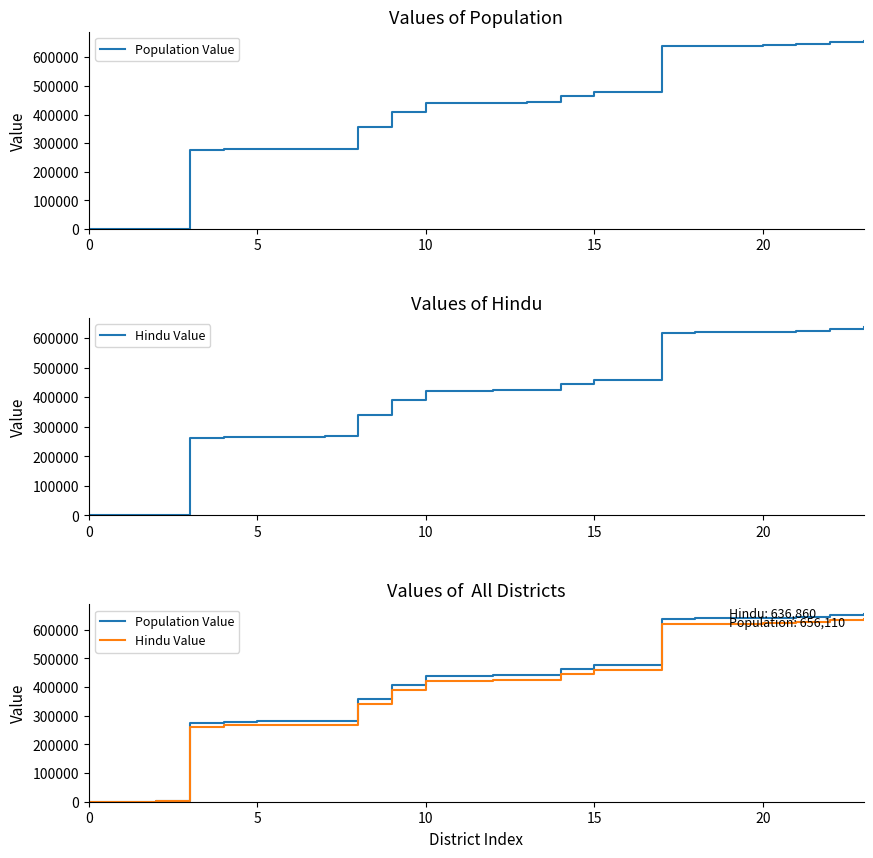

Reading right to left, transcribe all the data shown in this chart.

Population Value: 656110	652200	645560	641290	640340	639870	638800	477800	477560	463360	443160	441740	440320	439130	407630	357830	280730	280260	280020	279070	275040	1040	760	140
Hindu Value: 636860	632950	626310	622040	621110	620640	619570	459570	459330	445130	424930	423540	422120	420930	389430	339630	267730	267260	267020	266070	262040	1040	760	140